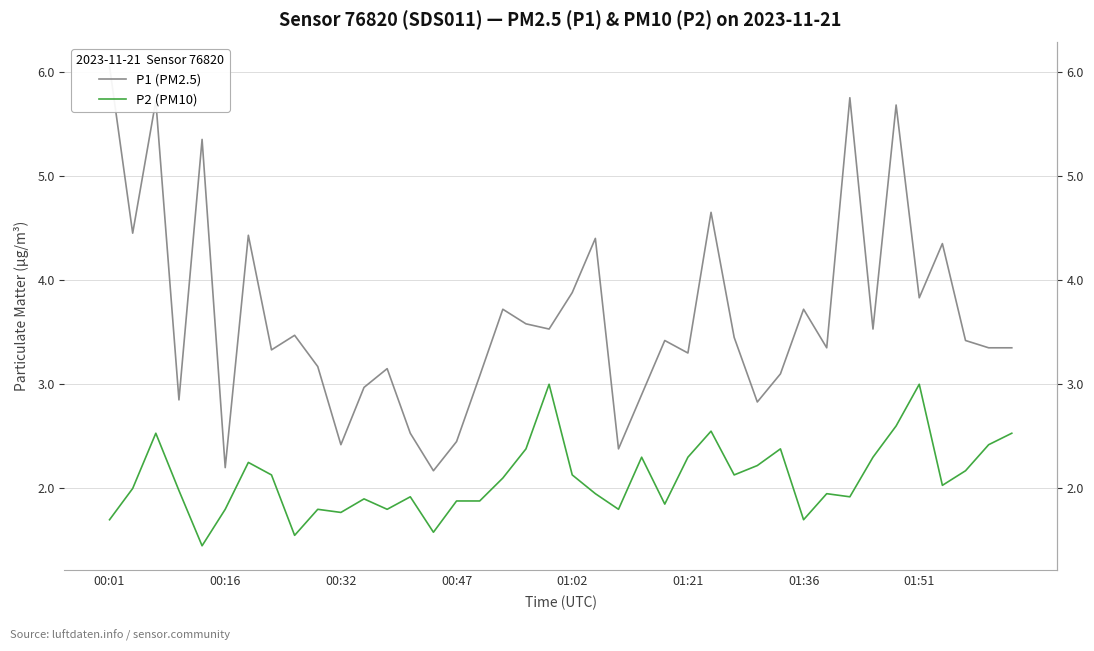

How many data points in P2 (PM10) are less than 2?

19